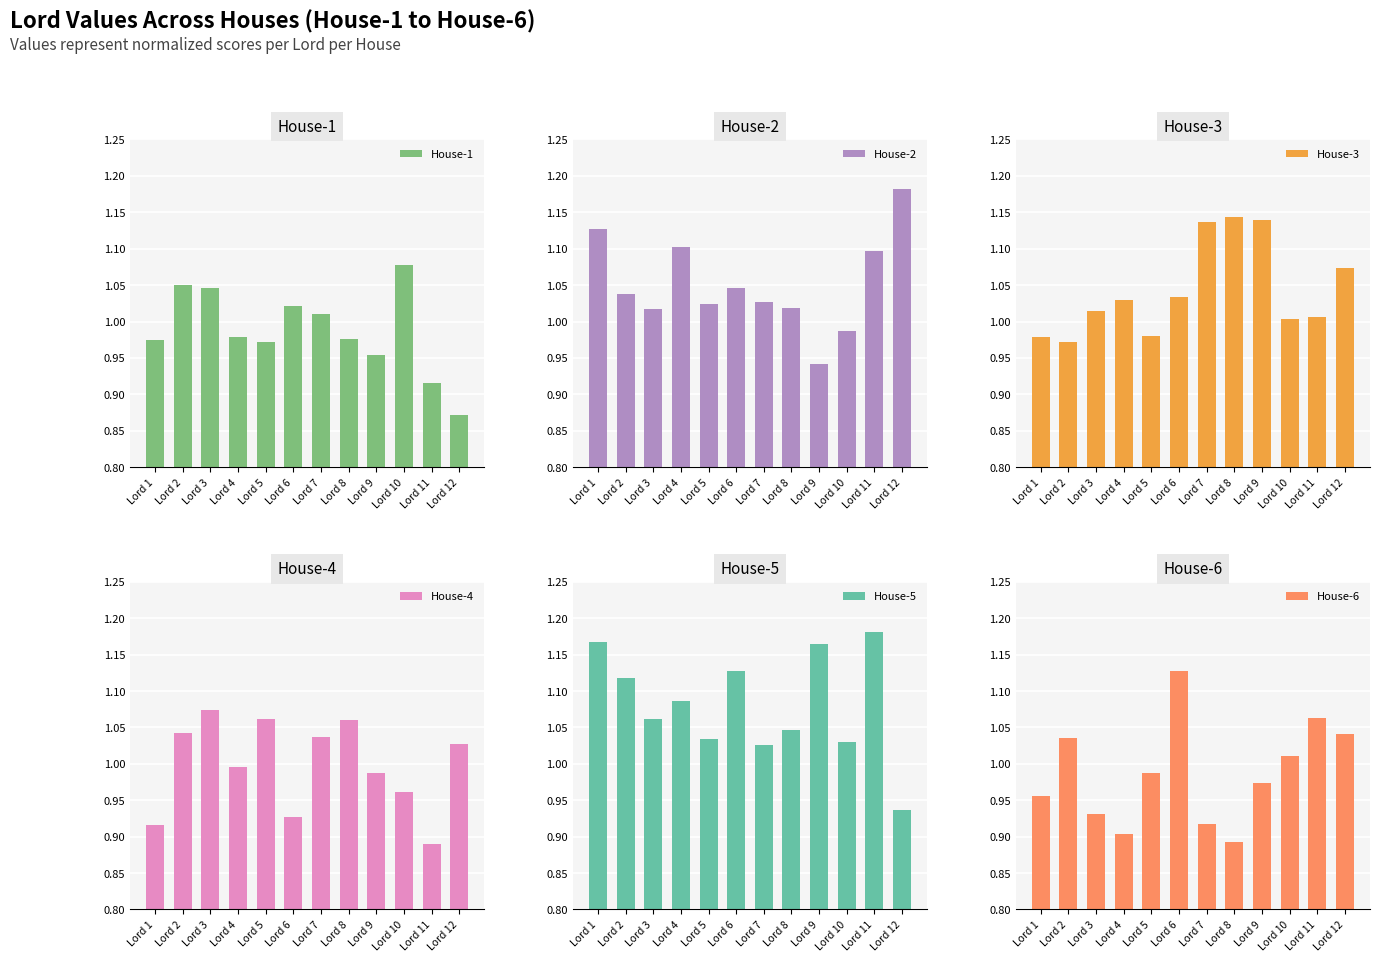

The value of House-2 at Lord 5 is 1.0. True or false?

True